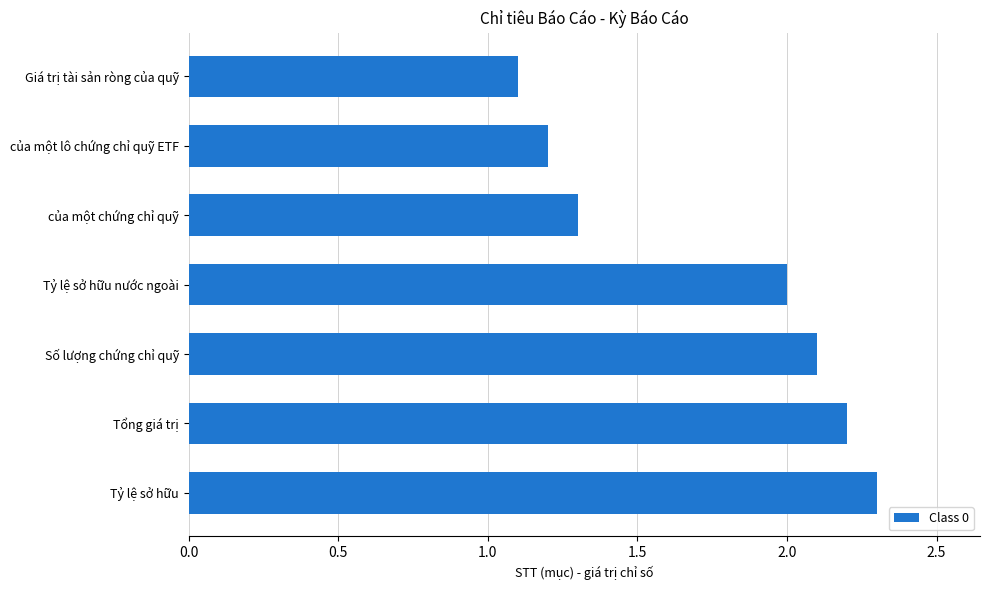

Which has a higher value, của một lô chứng chỉ quỹ ETF or Tổng giá trị?

Tổng giá trị